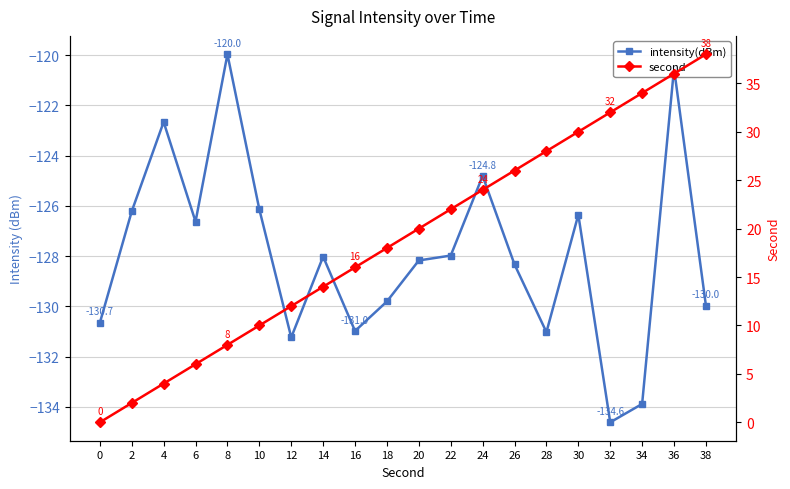

Which label corresponds to the largest value in the chart?

38